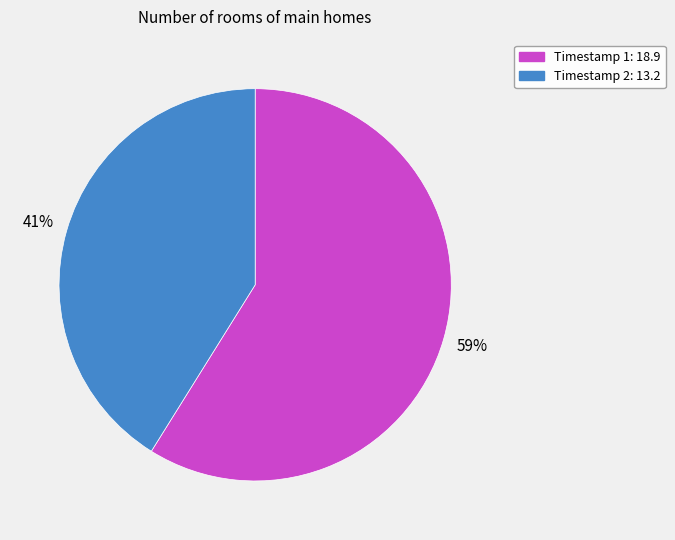

To the nearest percent, what is the average slice percentage?

50%